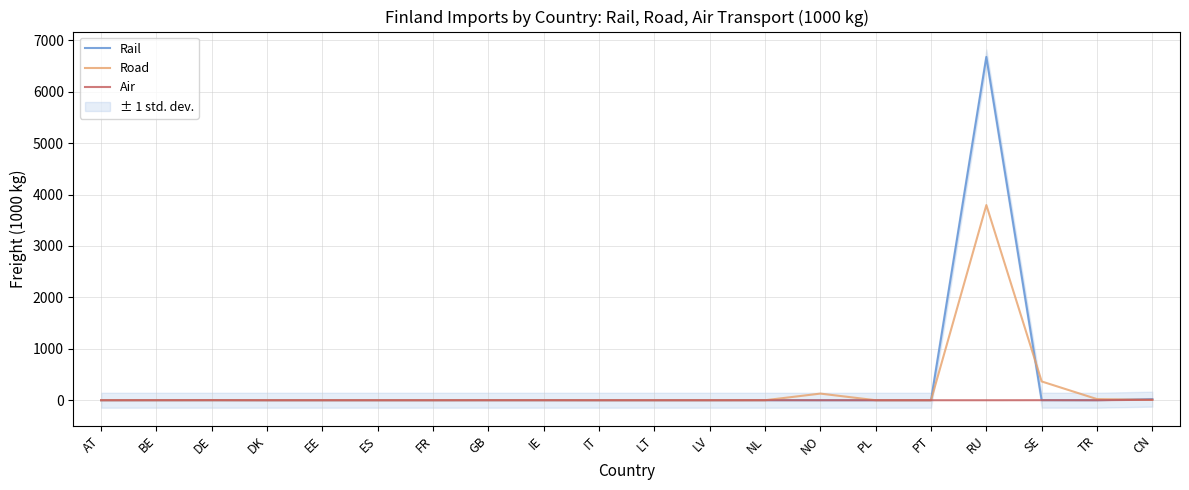

True or false: Rail and Road intersect in this chart.

True